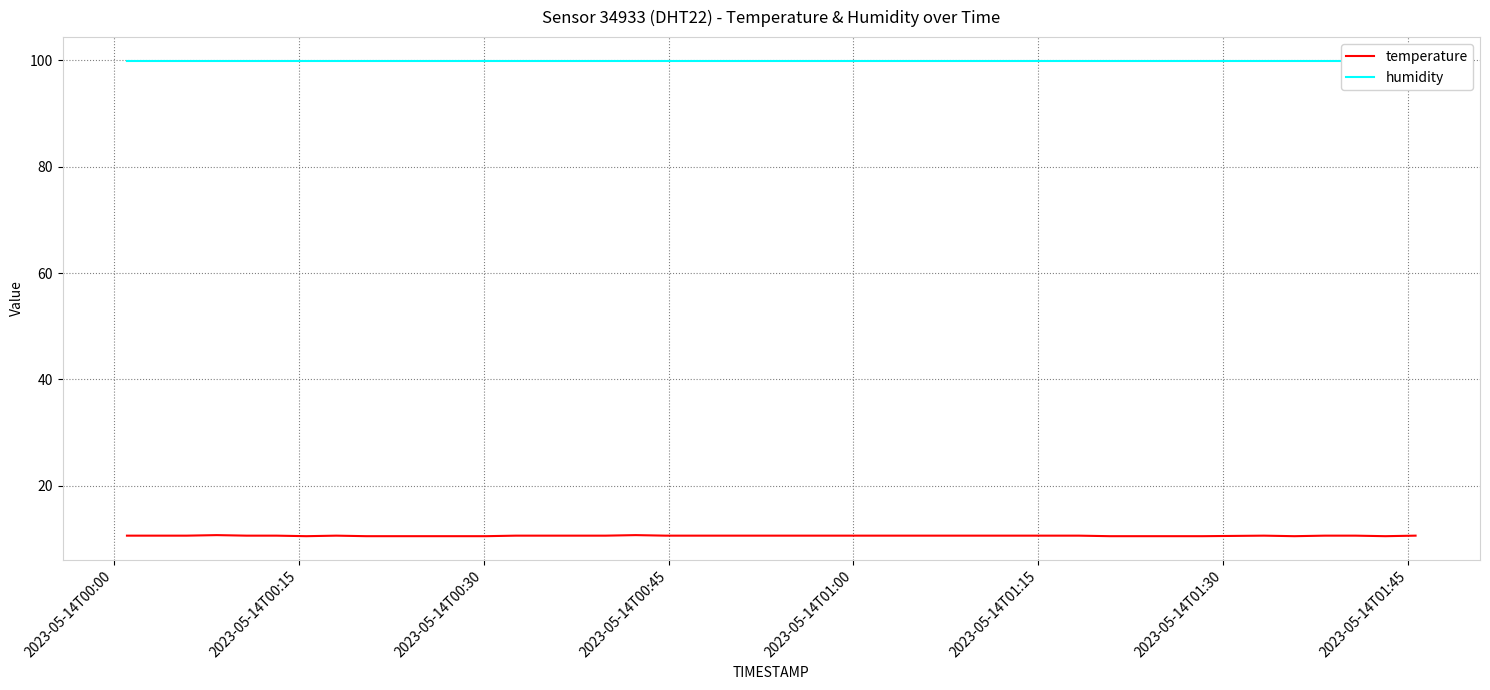

What is the minimum value for temperature?

10.5